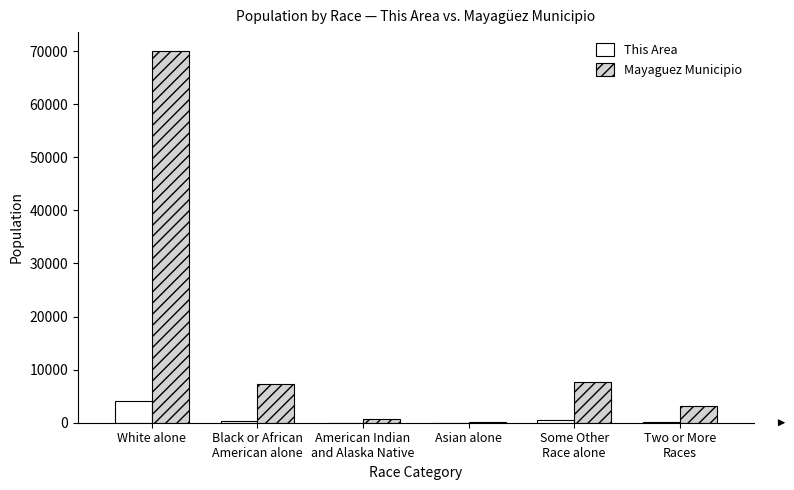

What is the highest value of the This Area series?

4090